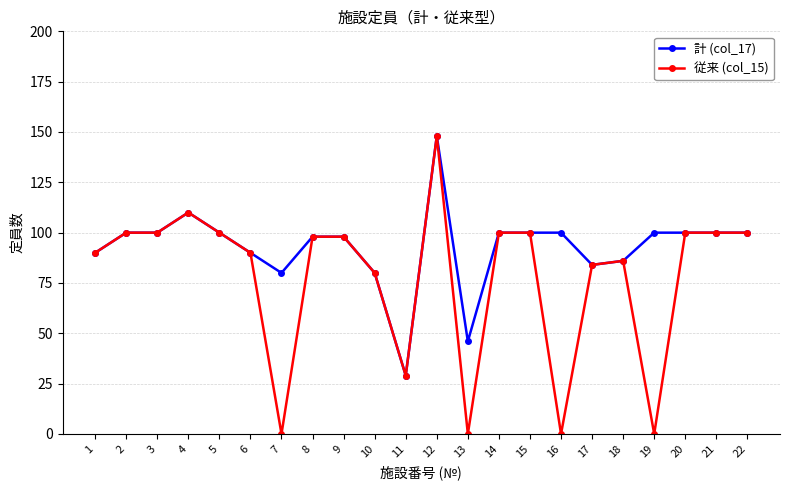

Reading right to left, transcribe all the data shown in this chart.

計 (col_17): 100	100	100	100	86	84	100	100	100	46	148	29	80	98	98	80	90	100	110	100	100	90
従来 (col_15): 100	100	100	0	86	84	0	100	100	0	148	29	80	98	98	0	90	100	110	100	100	90